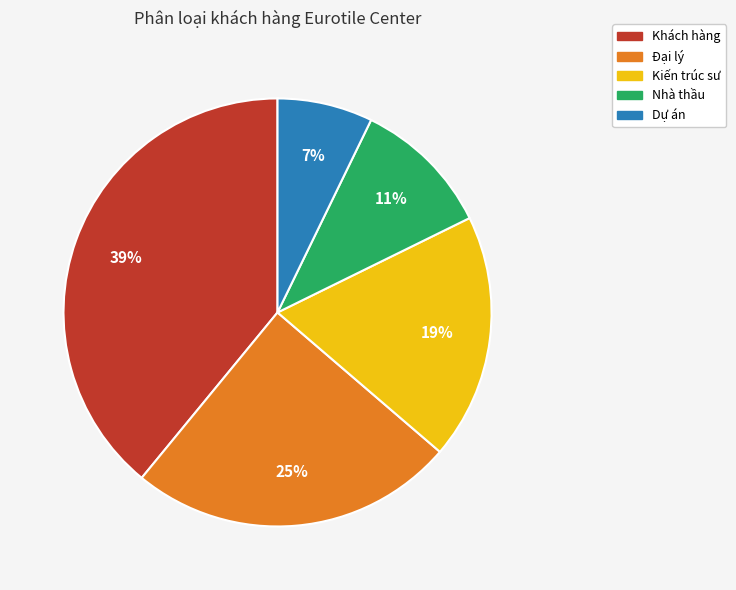

How many slices are in this pie chart?

5